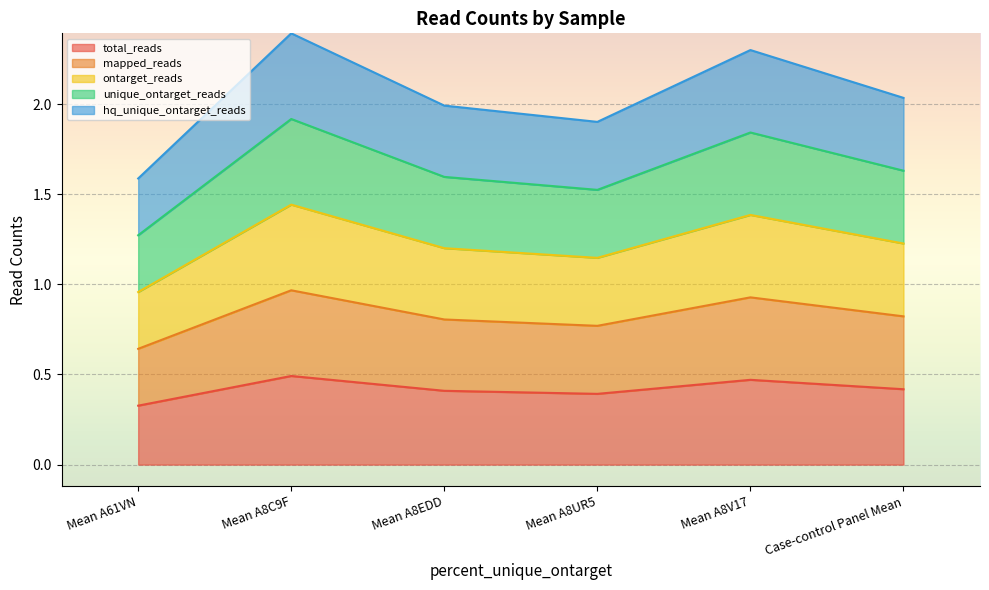

True or false: unique_ontarget_reads and mapped_reads intersect in this chart.

False